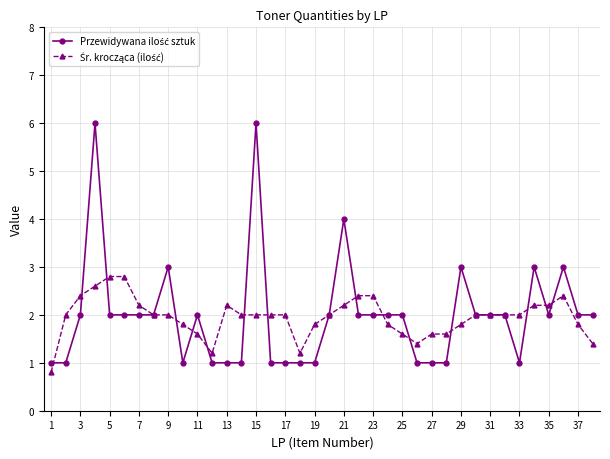

What is the greatest value displayed?

6.0